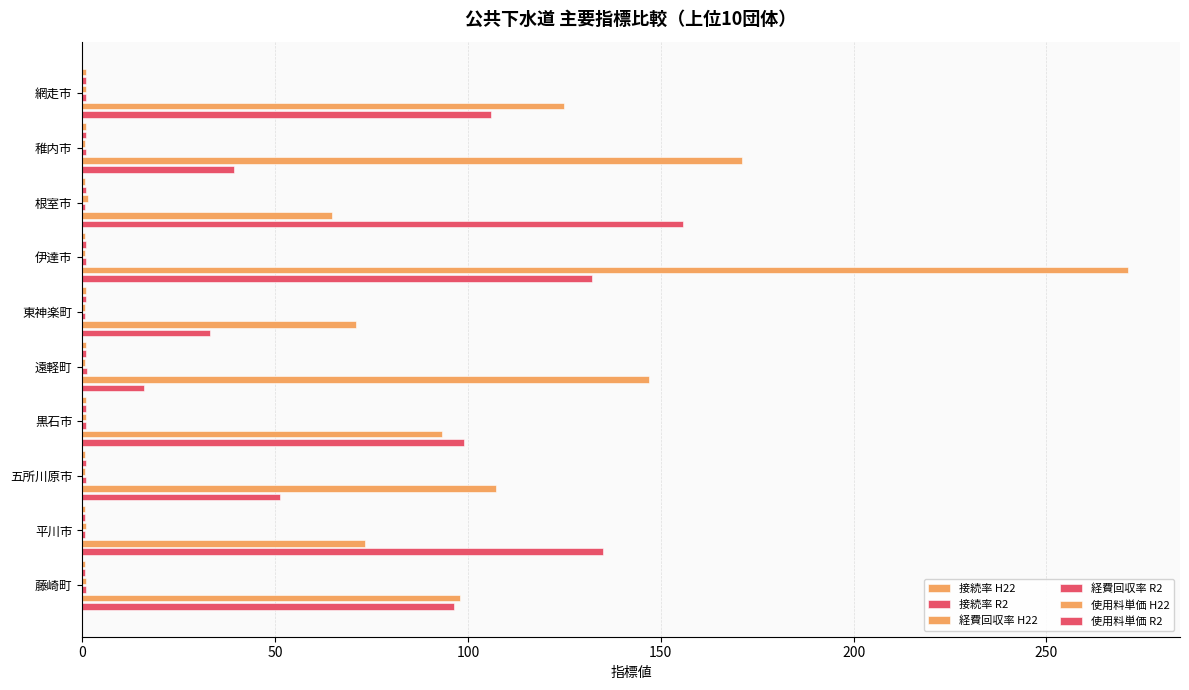

What is the spread (max minus min) of values at 稚内市?

170.3